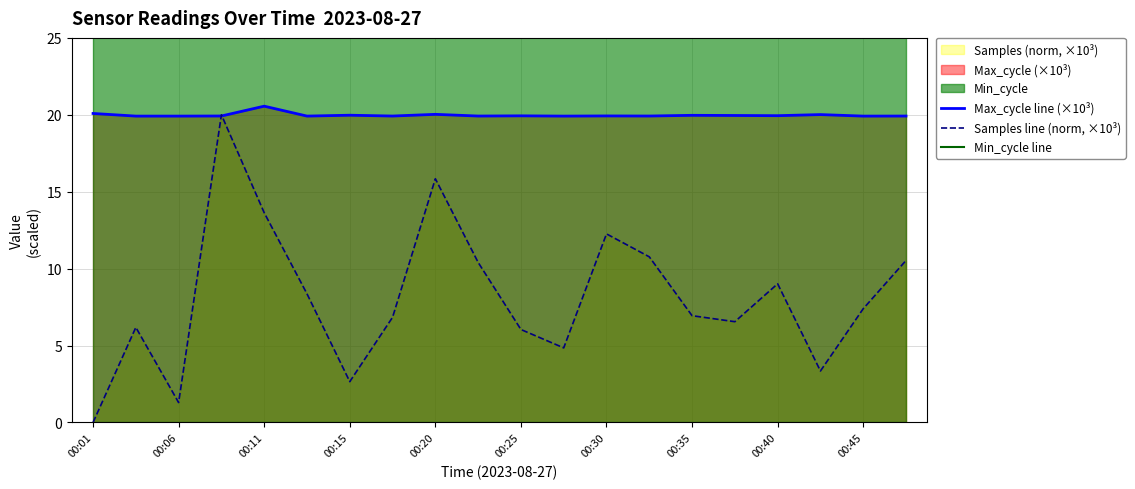

True or false: Max_cycle line (×10³) has a value of 19.9 at 00:40.

True